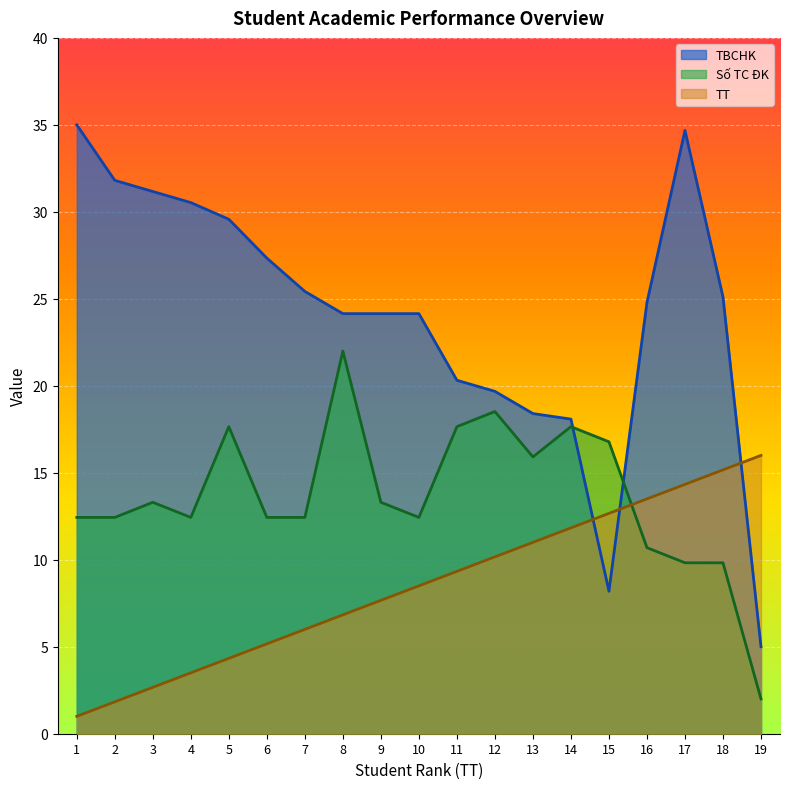

What is the difference between the TBCHK values at 16 and 10?

0.6